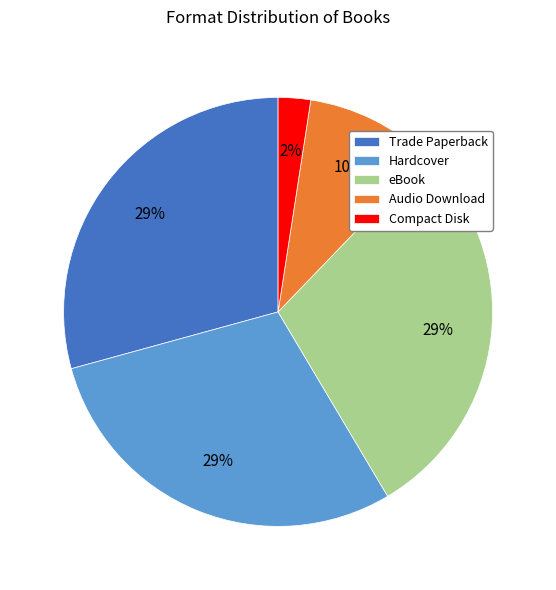

To the nearest percent, what is the difference between the largest and smallest slice percentages?

27%